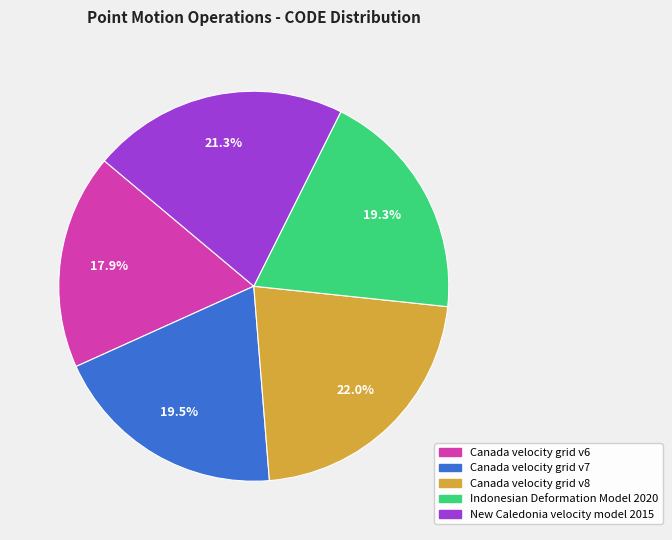

How many segments does this pie chart have?

5